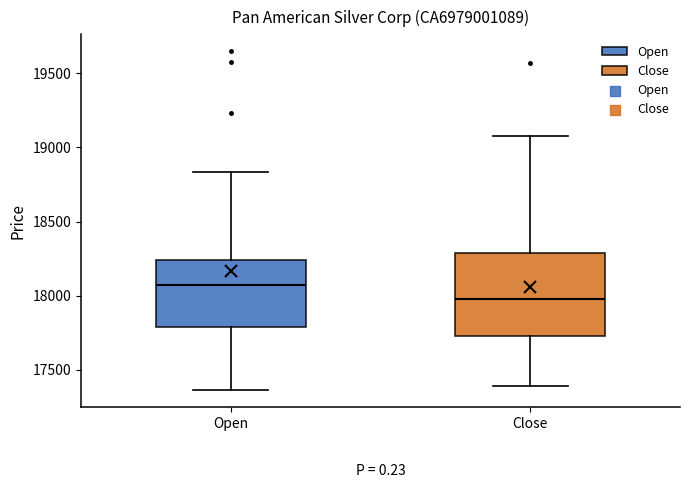

Which box has the highest median line?

Open